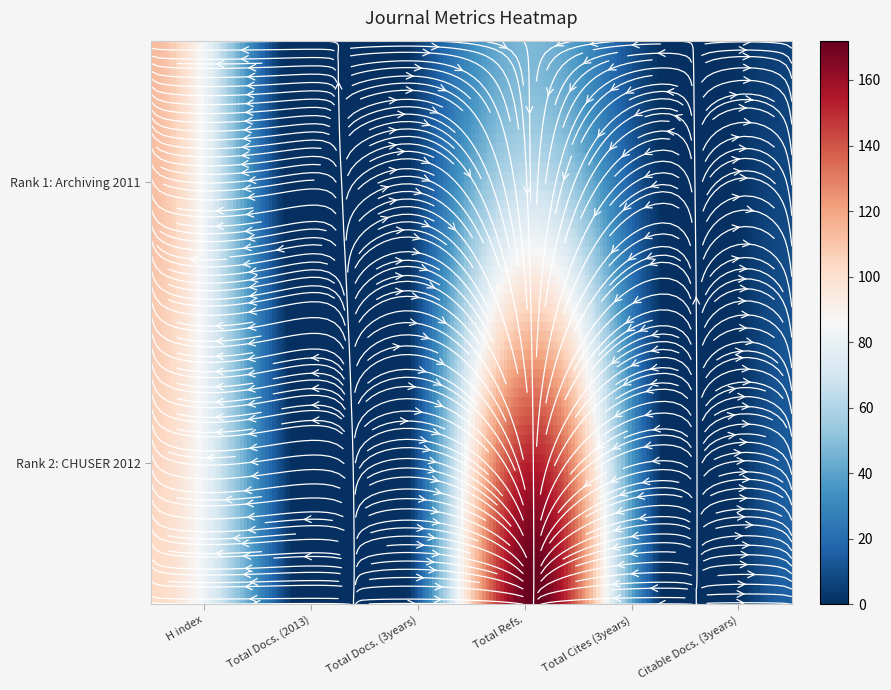

Reading left to right, transcribe all the data shown in this chart.

H index: Rank 1: Archiving 2011=113	Rank 2: CHUSER 2012=103
Total Docs. (2013): Rank 1: Archiving 2011=2	Rank 2: CHUSER 2012=11
Total Docs. (3years): Rank 1: Archiving 2011=0	Rank 2: CHUSER 2012=0
Total Refs.: Rank 1: Archiving 2011=47	Rank 2: CHUSER 2012=172
Total Cites (3years): Rank 1: Archiving 2011=0	Rank 2: CHUSER 2012=0
Citable Docs. (3years): Rank 1: Archiving 2011=6	Rank 2: CHUSER 2012=16